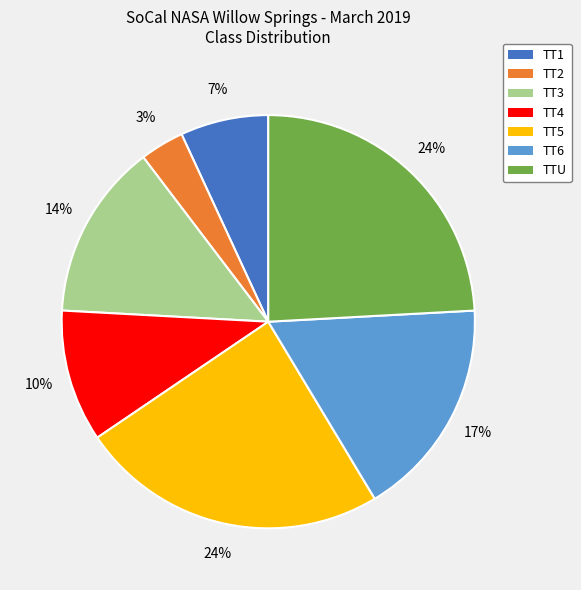

Count the number of slices in the pie.

7